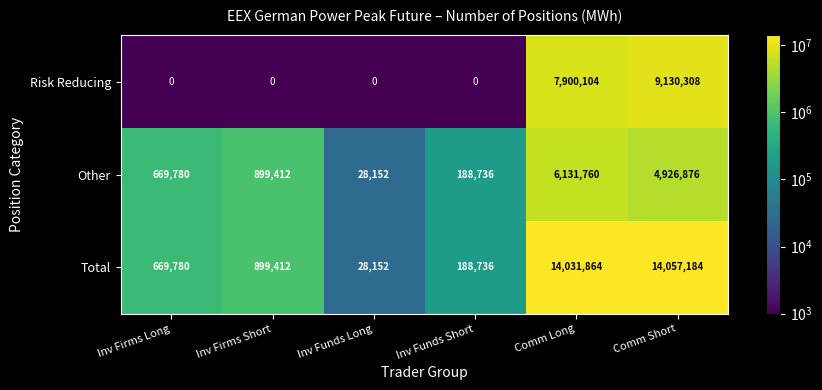

How many data points does each series have?

6